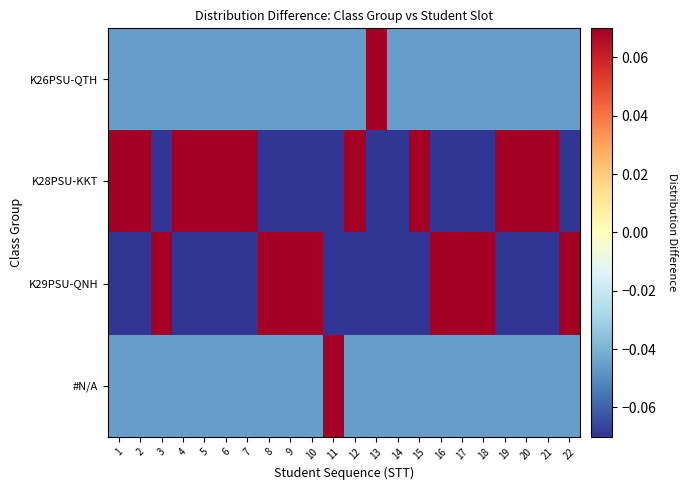

What is the maximum value shown in the chart?

1.0